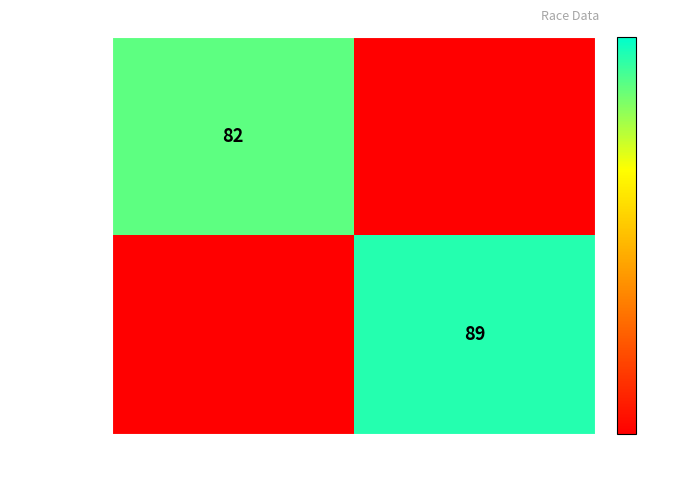

The value of Circuit Race at 86 is 39. True or false?

False